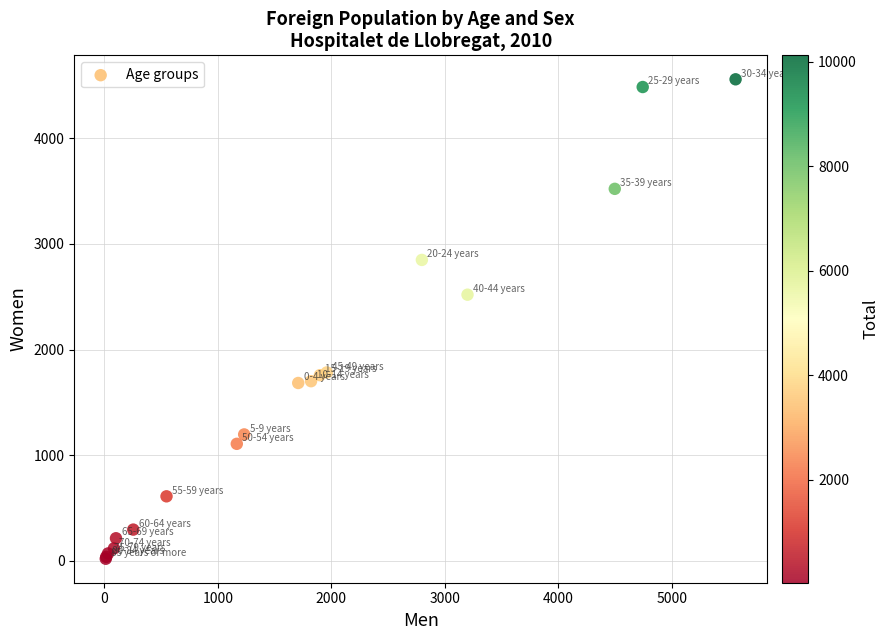

What Y value in the scatter plot is closest to 2289?

2520